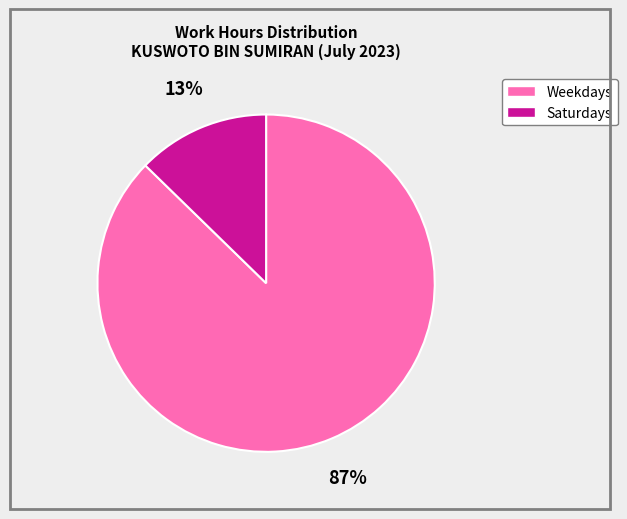

To the nearest percent, what is the average slice percentage?

50%